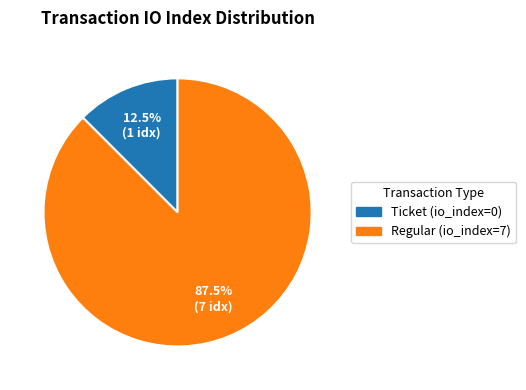

What is the smallest slice in the pie chart?

Ticket (io_index=0)